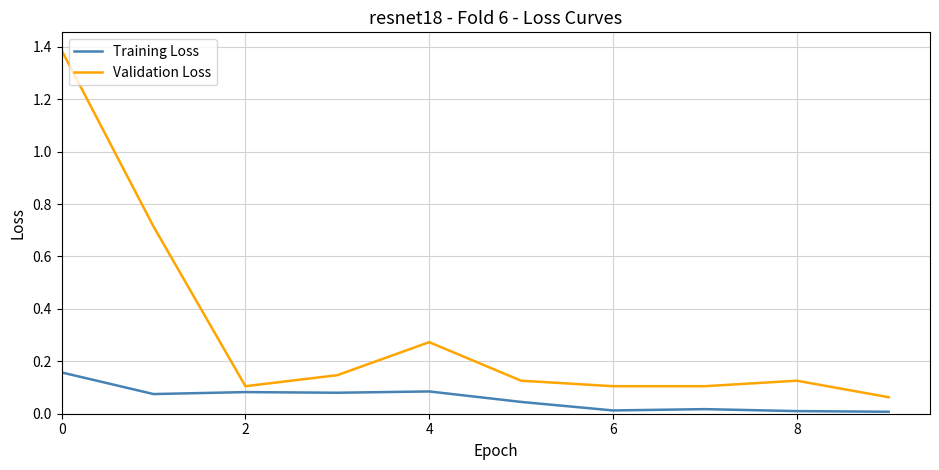

What is the maximum value for Validation Loss?

1.4